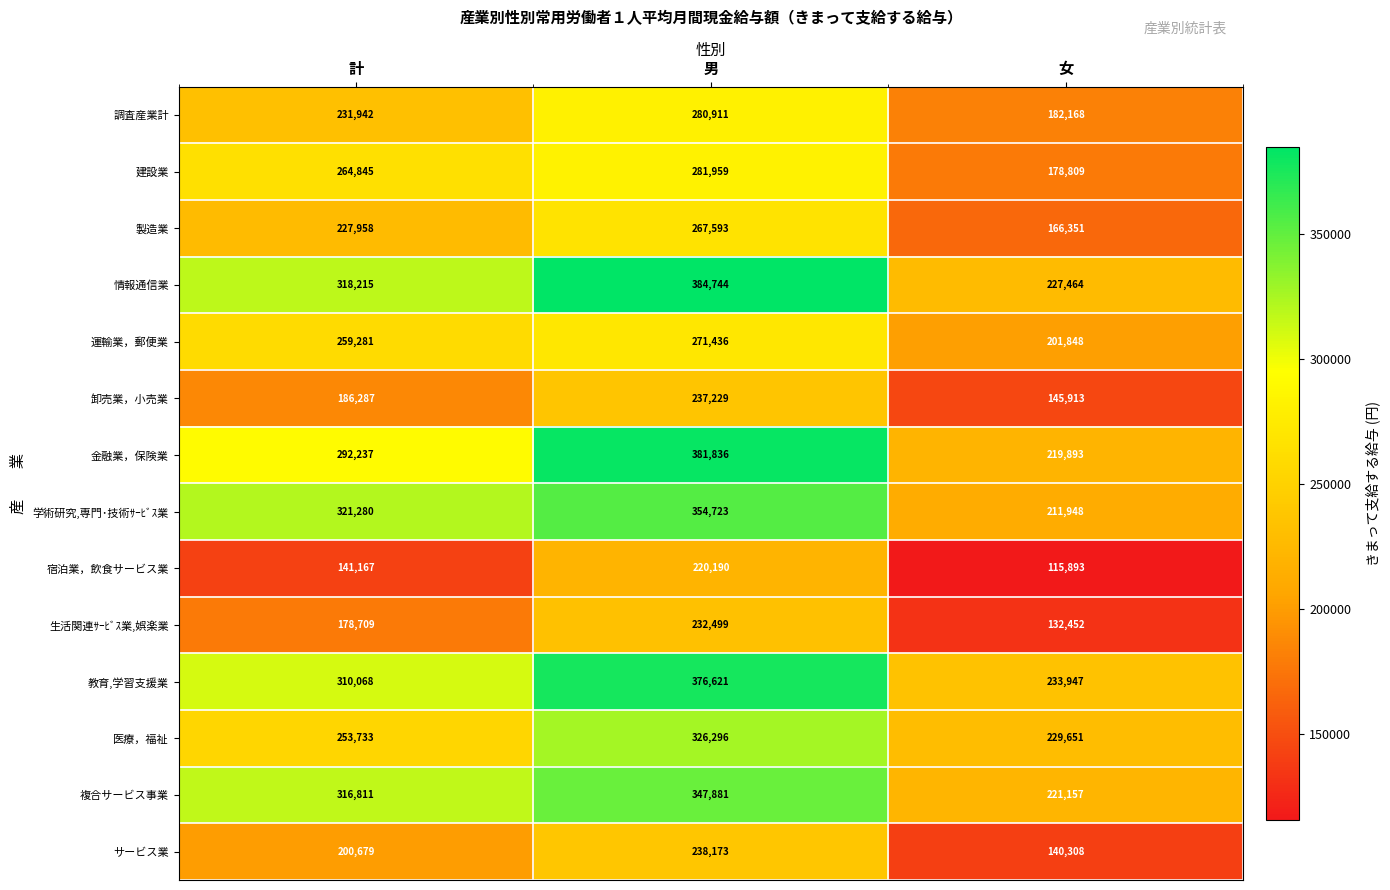

True or false: 製造業 has a value of 111387 at 女.

False